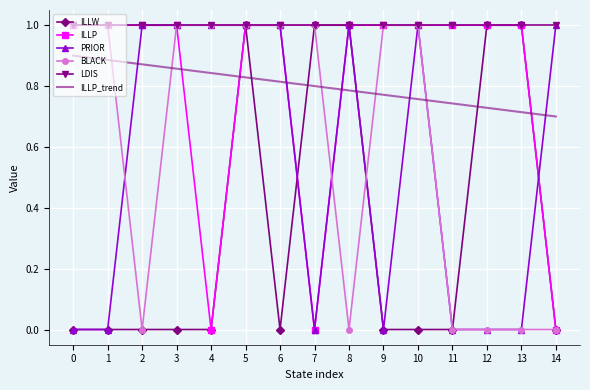

What is the total value across all series at 11?

2.7